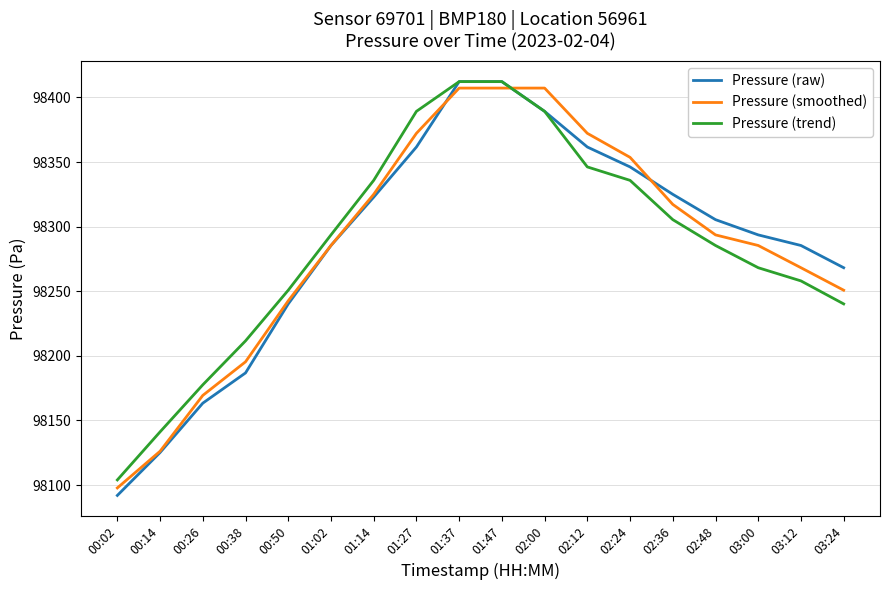

What is the smallest value displayed?

98092.0